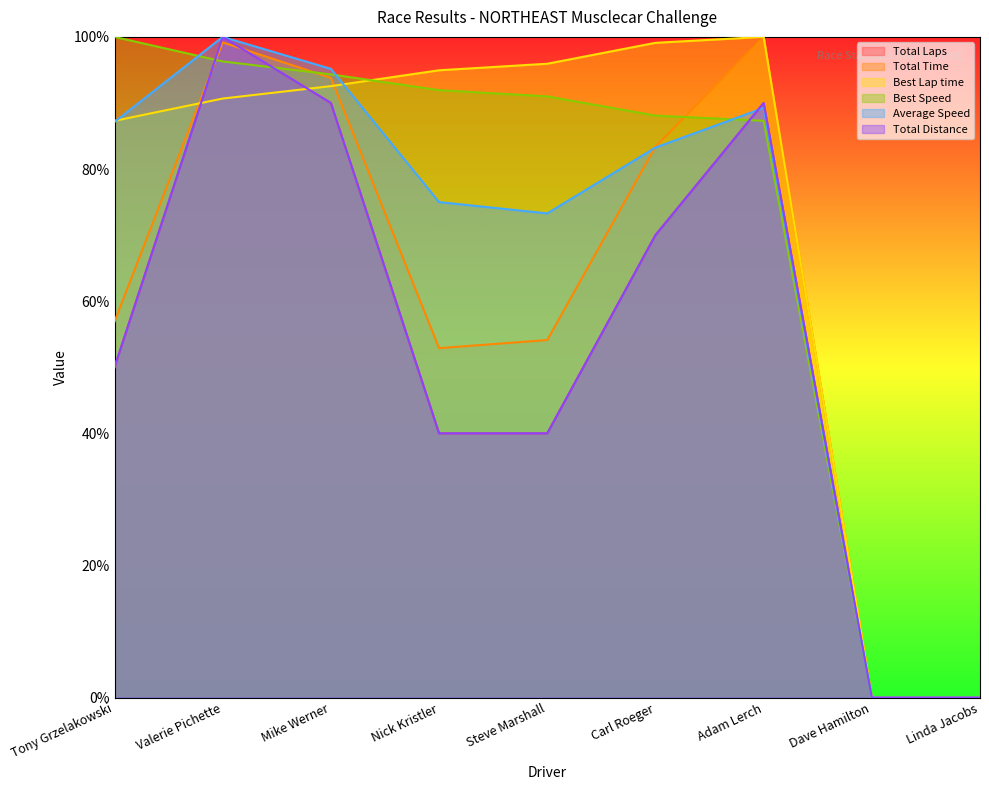

True or false: Average Speed has more than 0 points higher than both neighbors.

True